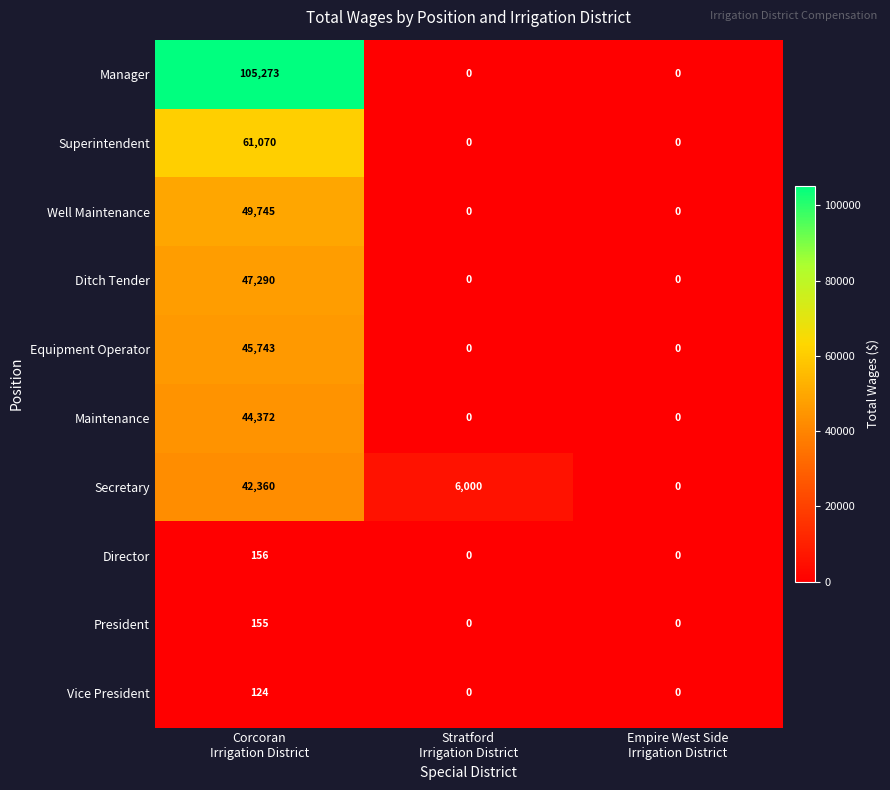

Rank the series by their maximum value, from lowest to highest.

Vice President, President, Director, Secretary, Maintenance, Equipment Operator, Ditch Tender, Well Maintenance, Superintendent, Manager